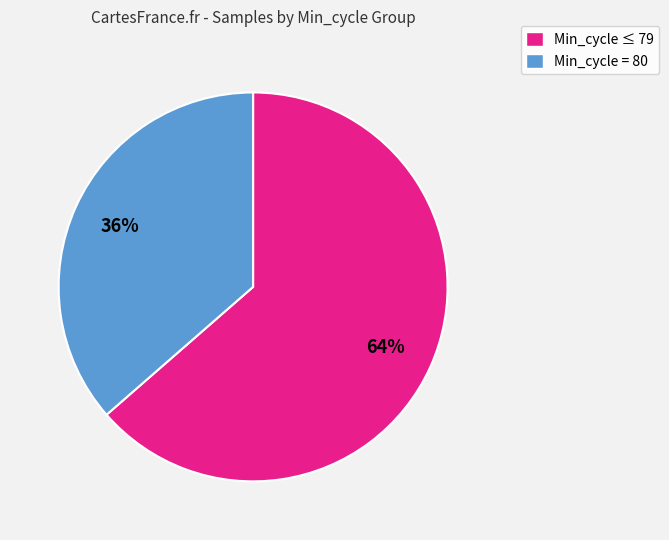

Is it true that Min_cycle ≤ 79 is 49% of the pie?

False